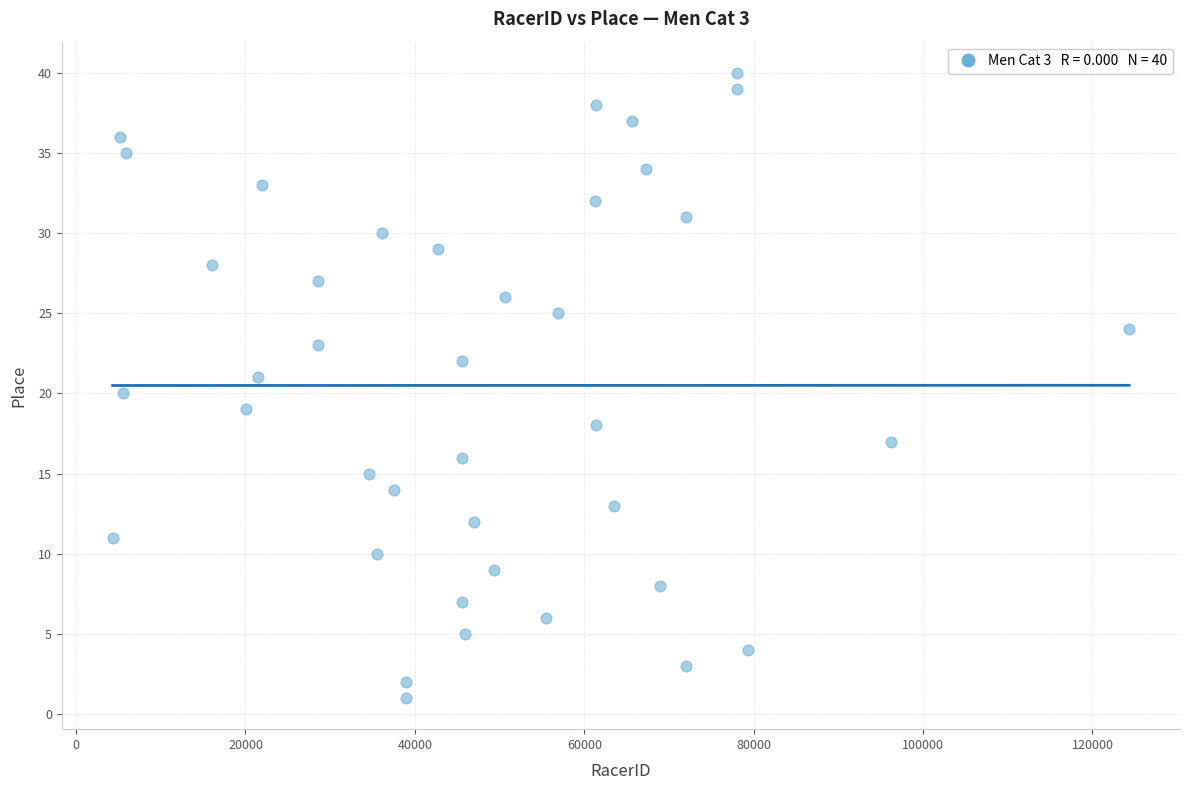

What is the range of Y values (max minus min)?

39